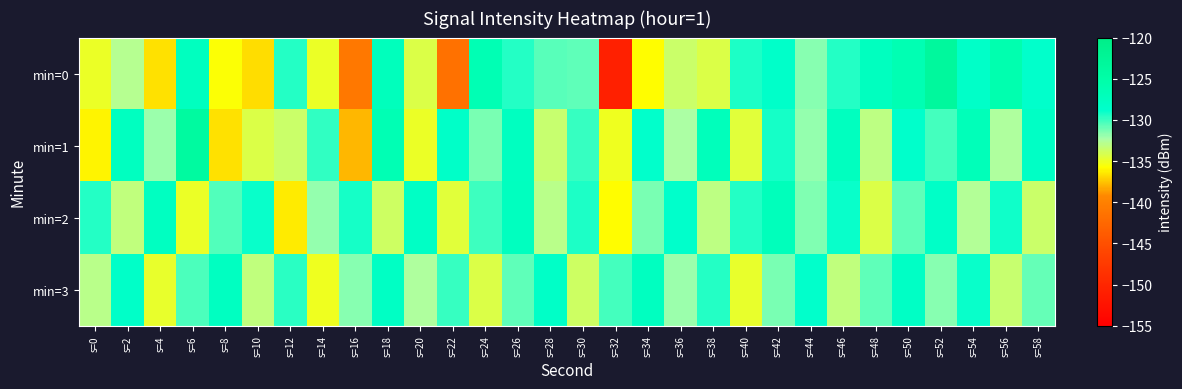

Reading left to right, extract all data points from this chart.

min=0: s=0=-135.0	s=2=-132.9	s=4=-136.7	s=6=-127.5	s=8=-135.6	s=10=-136.8	s=12=-129.5	s=14=-134.9	s=16=-140.8	s=18=-127.1	s=20=-134.3	s=22=-141.5	s=24=-126.3	s=26=-129.4	s=28=-130.6	s=30=-130.8	s=32=-150.8	s=34=-135.8	s=36=-133.6	s=38=-134.2	s=40=-129.4	s=42=-128.5	s=44=-131.5	s=46=-129.5	s=48=-127.5	s=50=-126.2	s=52=-123.3	s=54=-128.4	s=56=-125.8	s=58=-128.8
min=1: s=0=-136.1	s=2=-127.5	s=4=-131.9	s=6=-123.8	s=8=-136.6	s=10=-134.2	s=12=-133.7	s=14=-129.8	s=16=-137.9	s=18=-126.3	s=20=-134.9	s=22=-128.5	s=24=-131.2	s=26=-127.7	s=28=-133.4	s=30=-129.9	s=32=-135.1	s=34=-128.8	s=36=-132.3	s=38=-127.0	s=40=-134.6	s=42=-129.2	s=44=-131.9	s=46=-127.5	s=48=-133.0	s=50=-128.7	s=52=-130.2	s=54=-126.9	s=56=-132.5	s=58=-128.1
min=2: s=0=-129.5	s=2=-133.2	s=4=-127.7	s=6=-135.0	s=8=-130.5	s=10=-128.9	s=12=-136.3	s=14=-131.8	s=16=-129.2	s=18=-133.7	s=20=-128.1	s=22=-134.6	s=24=-130.0	s=26=-127.5	s=28=-132.9	s=30=-129.3	s=32=-135.8	s=34=-131.2	s=36=-128.7	s=38=-133.1	s=40=-129.6	s=42=-127.0	s=44=-131.5	s=46=-128.9	s=48=-134.3	s=50=-130.8	s=52=-128.2	s=54=-132.7	s=56=-129.1	s=58=-133.6
min=3: s=0=-132.9	s=2=-128.5	s=4=-134.9	s=6=-130.3	s=8=-127.8	s=10=-133.2	s=12=-129.7	s=14=-135.1	s=16=-131.6	s=18=-128.0	s=20=-132.5	s=22=-129.9	s=24=-134.3	s=26=-130.8	s=28=-128.2	s=30=-133.7	s=32=-130.1	s=34=-127.6	s=36=-132.0	s=38=-129.5	s=40=-134.9	s=42=-131.3	s=44=-128.8	s=46=-133.2	s=48=-130.7	s=50=-128.1	s=52=-131.6	s=54=-129.0	s=56=-133.5	s=58=-130.9